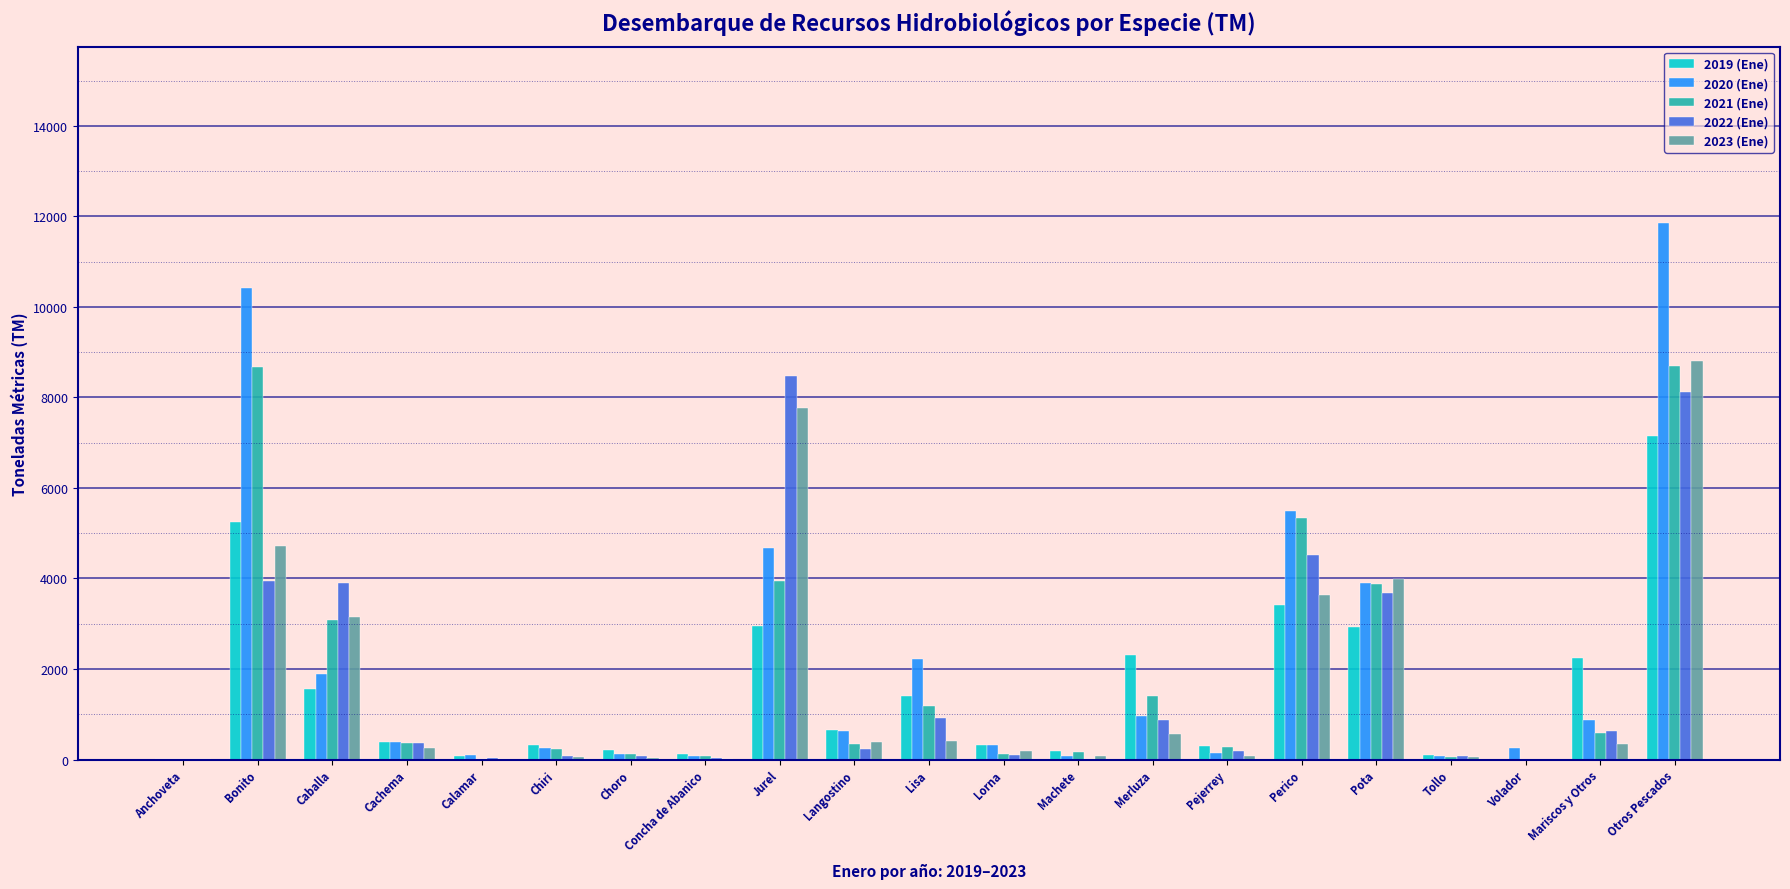

Which category has the highest value in the 2022 (Ene) series?

Jurel